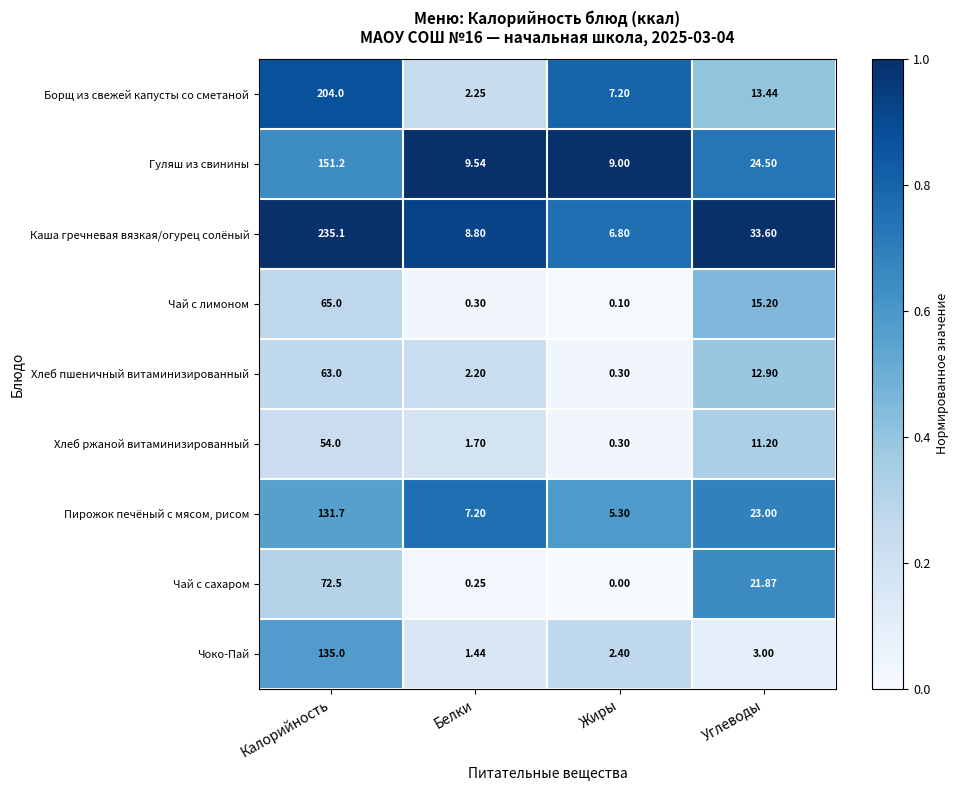

Between Белки and Углеводы, which series saw the biggest shift?

Каша гречневая вязкая/огурец солёный